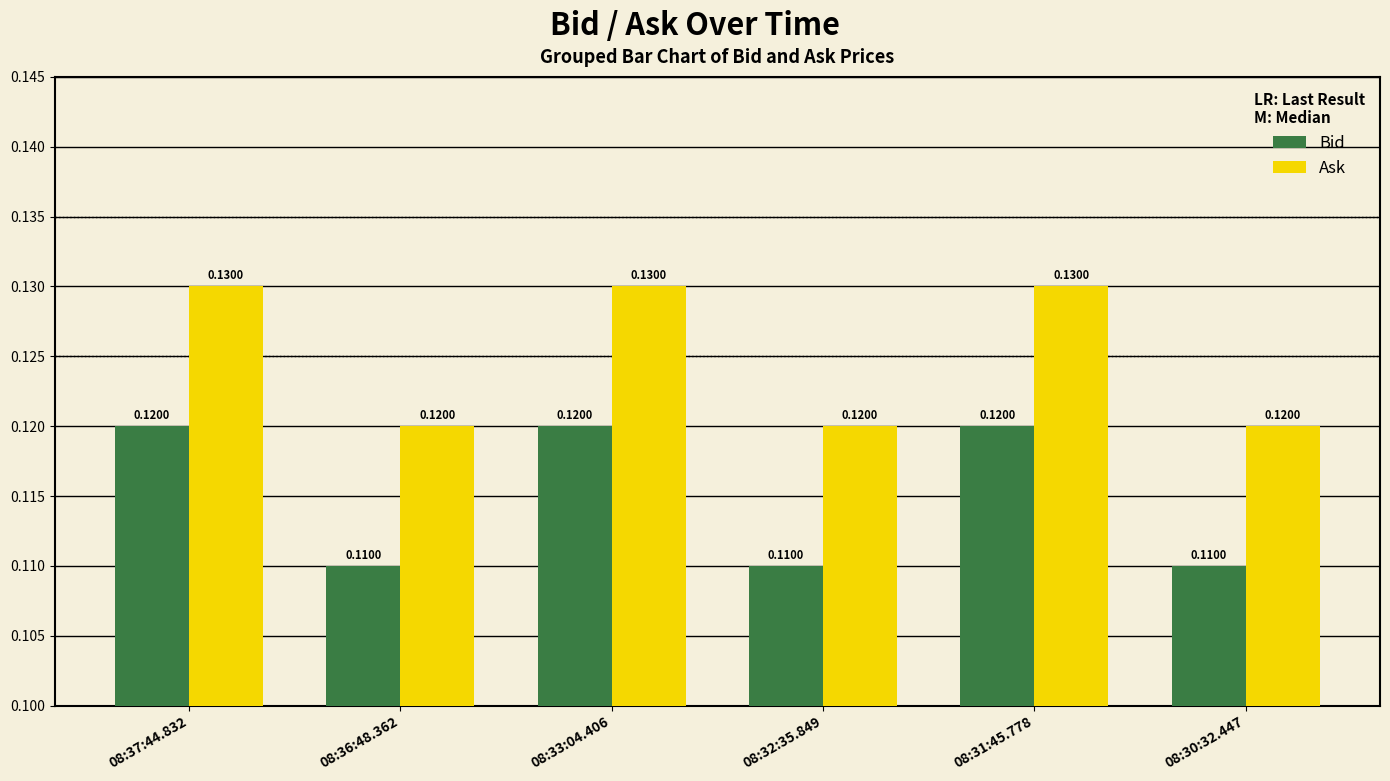

Which series has the widest spread of values?

Ask